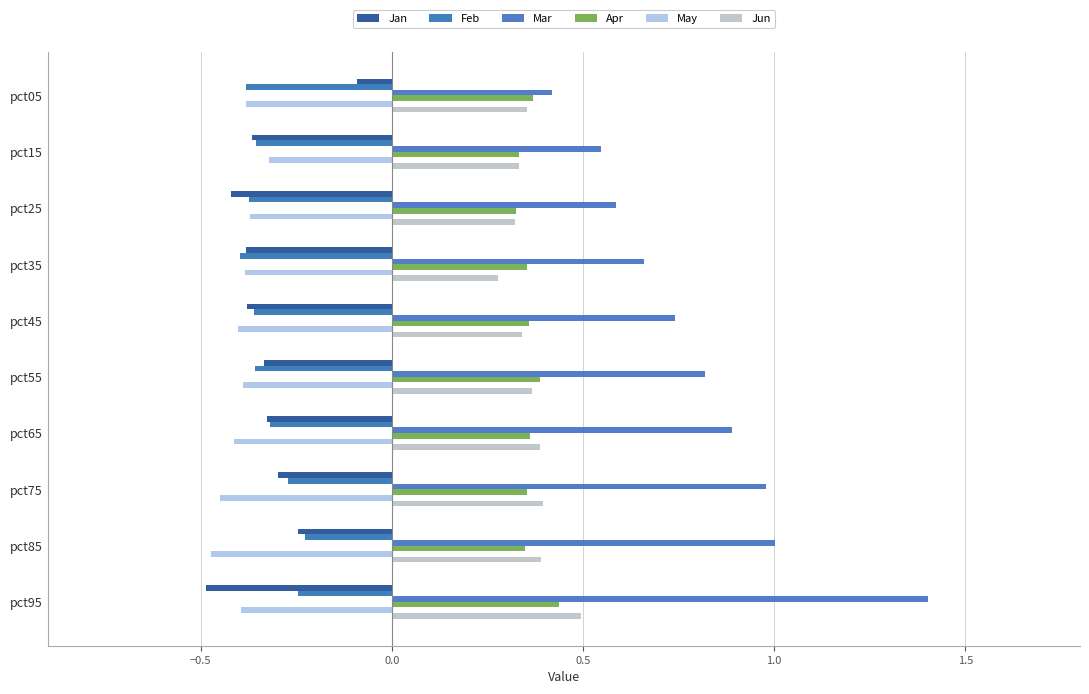

Which series has the largest range (max minus min)?

Mar